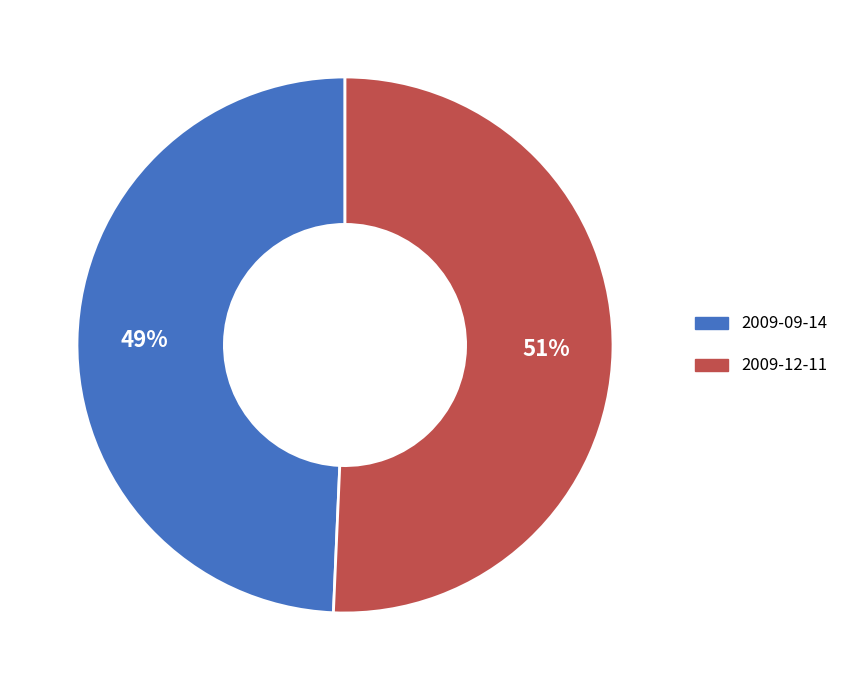

Combined, do 2009-09-14 and 2009-12-11 account for over 50%?

Yes